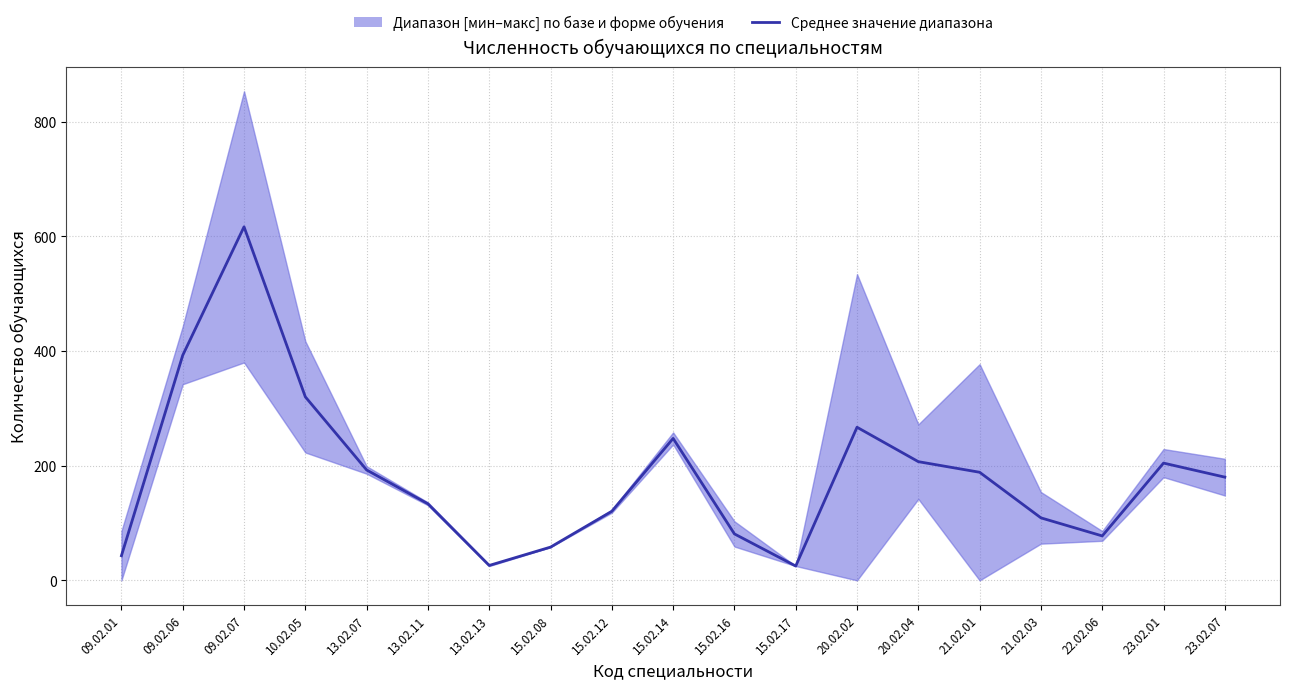

Approximately how many times larger is the value at 15.02.16 compared to 22.02.06?

1.0